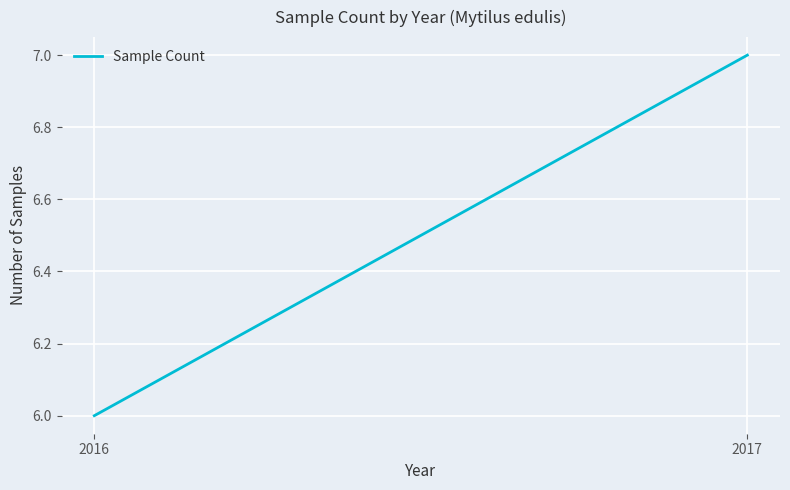

List the labels in order of value, largest first.

2017, 2016